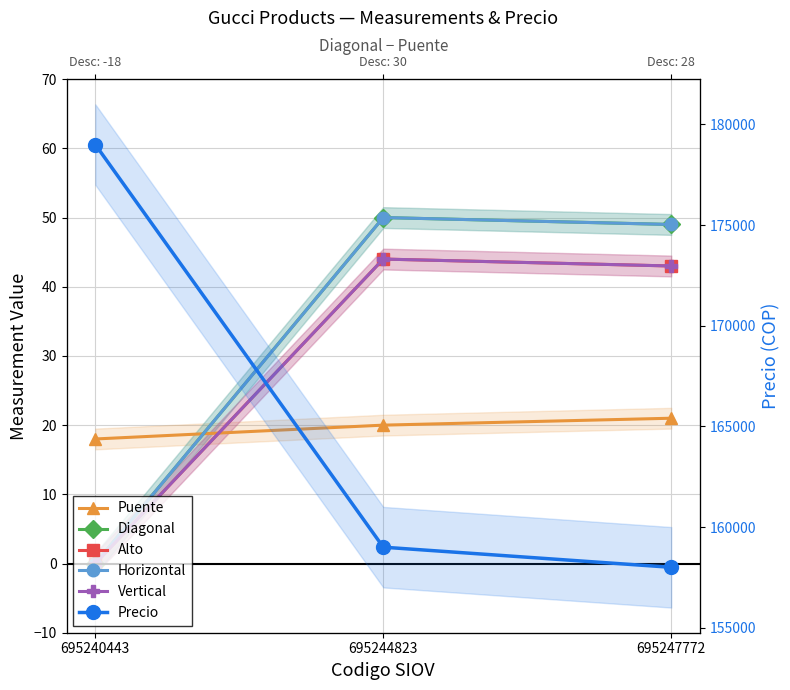

Is this an area chart (filled region under the line)?

No